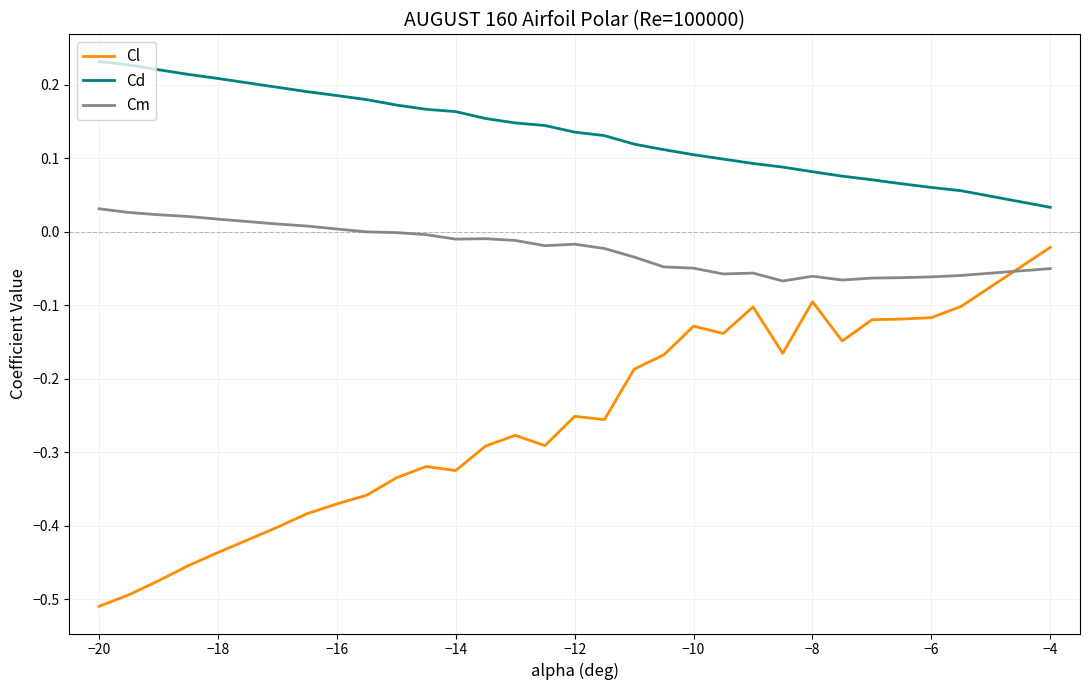

Count the Cd values in the range 0 to 1.

30